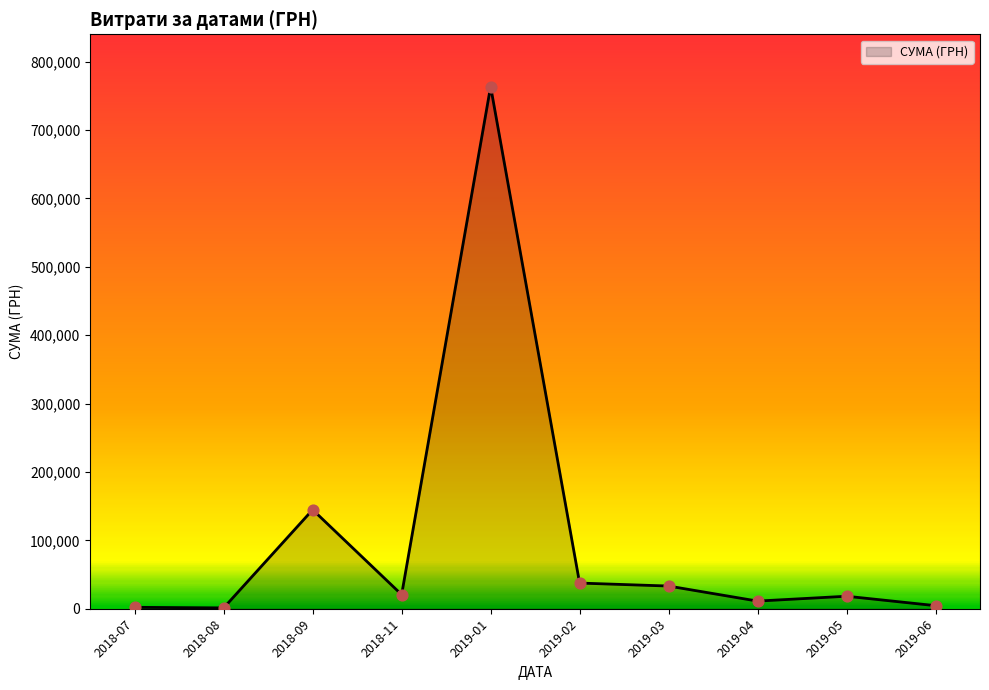

Approximately how many times larger is the value at 2019-05 compared to 2019-03?

0.6